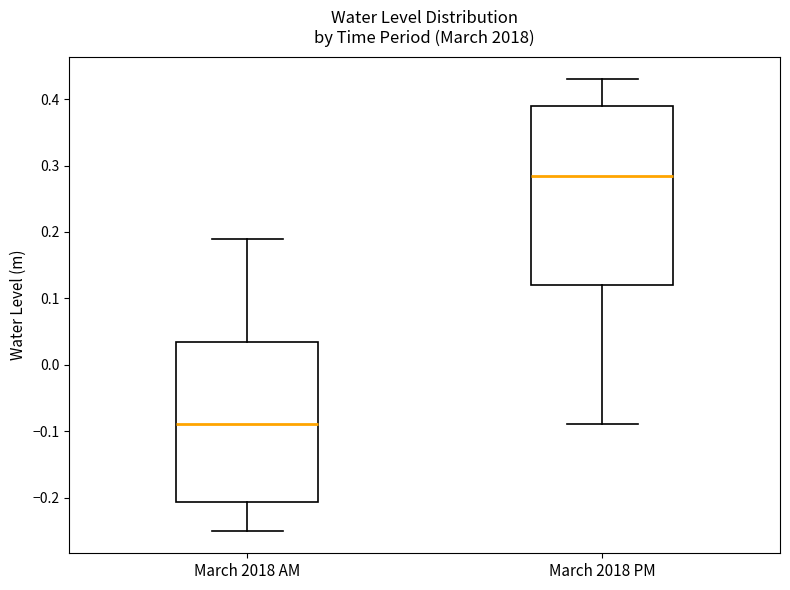

Which box's median line is the lowest?

March 2018 AM